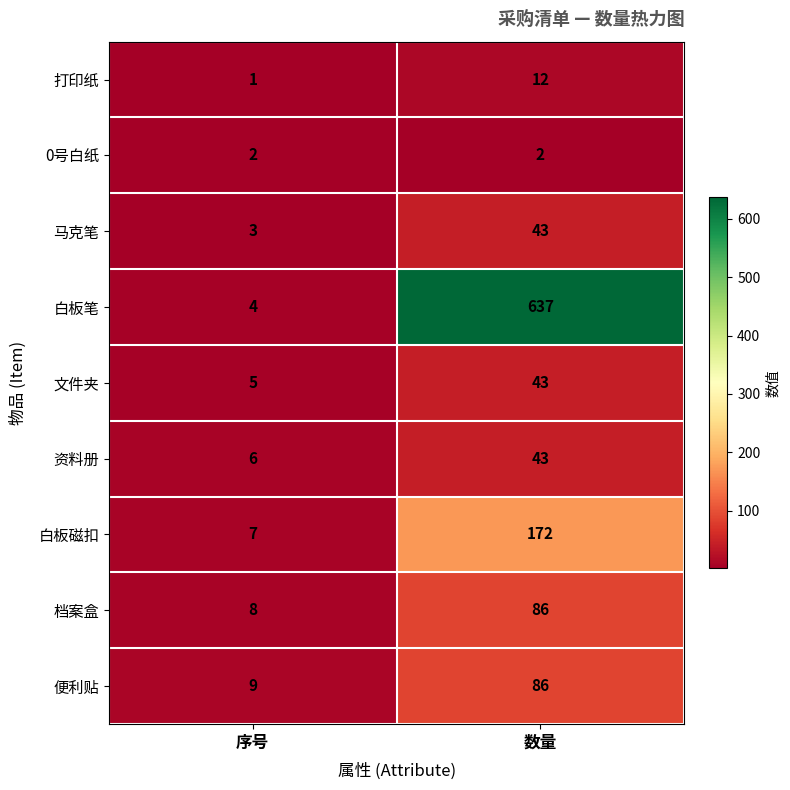

Reading right to left, list all the values displayed in this chart.

打印纸: 数量=12	序号=1
0号白纸: 数量=2	序号=2
马克笔: 数量=43	序号=3
白板笔: 数量=637	序号=4
文件夹: 数量=43	序号=5
资料册: 数量=43	序号=6
白板磁扣: 数量=172	序号=7
档案盒: 数量=86	序号=8
便利贴: 数量=86	序号=9